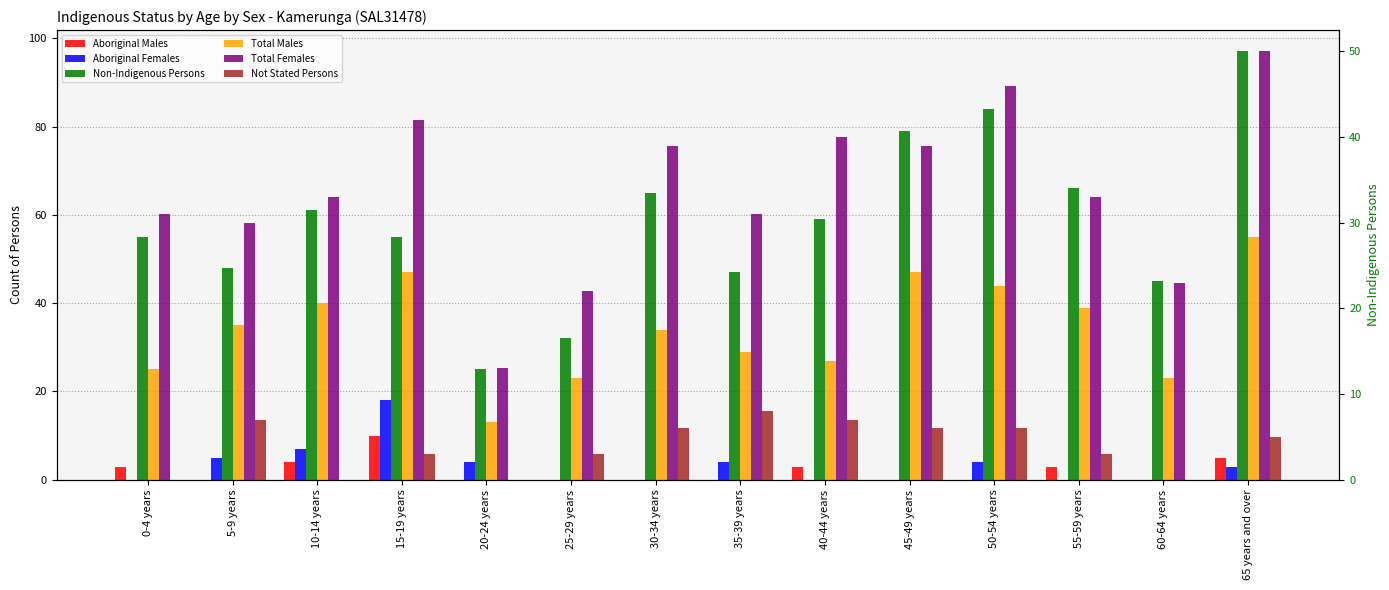

Reading left to right, list all the values displayed in this chart.

Aboriginal Males: 0-4 years=3	5-9 years=0	10-14 years=4	15-19 years=10	20-24 years=0	25-29 years=0	30-34 years=0	35-39 years=0	40-44 years=3	45-49 years=0	50-54 years=0	55-59 years=3	60-64 years=0	65 years and over=5
Aboriginal Females: 0-4 years=0	5-9 years=5	10-14 years=7	15-19 years=18	20-24 years=4	25-29 years=0	30-34 years=0	35-39 years=4	40-44 years=0	45-49 years=0	50-54 years=4	55-59 years=0	60-64 years=0	65 years and over=3
Non-Indigenous Persons: 0-4 years=55	5-9 years=48	10-14 years=61	15-19 years=55	20-24 years=25	25-29 years=32	30-34 years=65	35-39 years=47	40-44 years=59	45-49 years=79	50-54 years=84	55-59 years=66	60-64 years=45	65 years and over=97
Total Males: 0-4 years=25	5-9 years=35	10-14 years=40	15-19 years=47	20-24 years=13	25-29 years=23	30-34 years=34	35-39 years=29	40-44 years=27	45-49 years=47	50-54 years=44	55-59 years=39	60-64 years=23	65 years and over=55
Total Females: 0-4 years=31	5-9 years=30	10-14 years=33	15-19 years=42	20-24 years=13	25-29 years=22	30-34 years=39	35-39 years=31	40-44 years=40	45-49 years=39	50-54 years=46	55-59 years=33	60-64 years=23	65 years and over=50
Not Stated Persons: 0-4 years=0	5-9 years=7	10-14 years=0	15-19 years=3	20-24 years=0	25-29 years=3	30-34 years=6	35-39 years=8	40-44 years=7	45-49 years=6	50-54 years=6	55-59 years=3	60-64 years=0	65 years and over=5